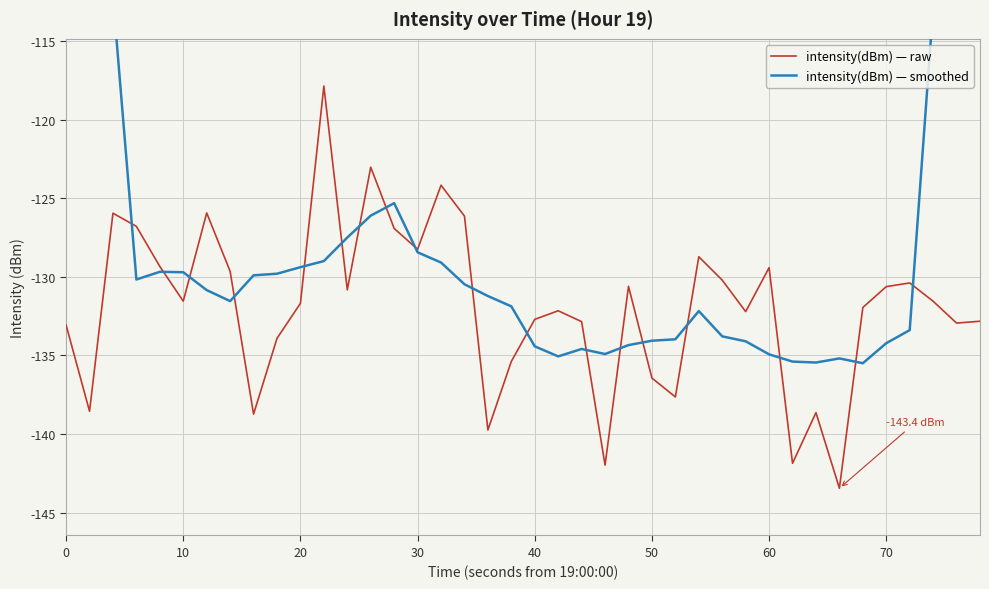

What is the sum of all intensity(dBm) — raw values?

-5276.6